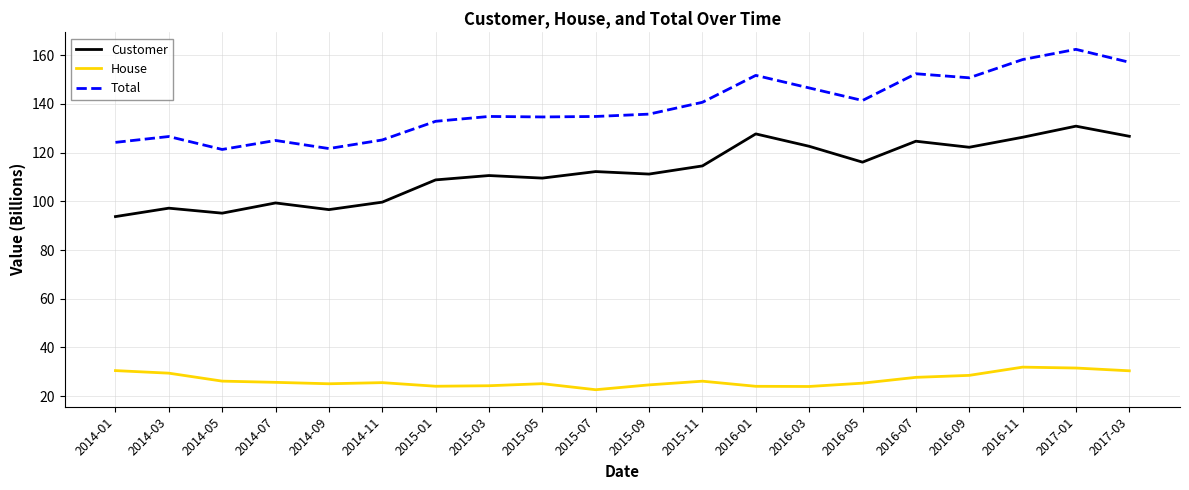

What position from the left is 2017-03?

20